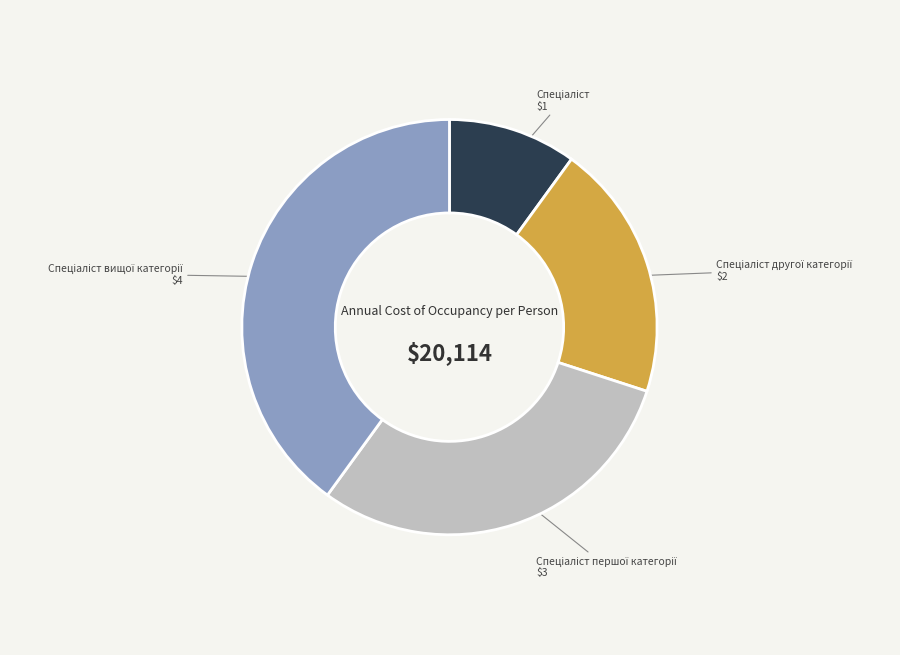

Does any single category account for the majority?

No